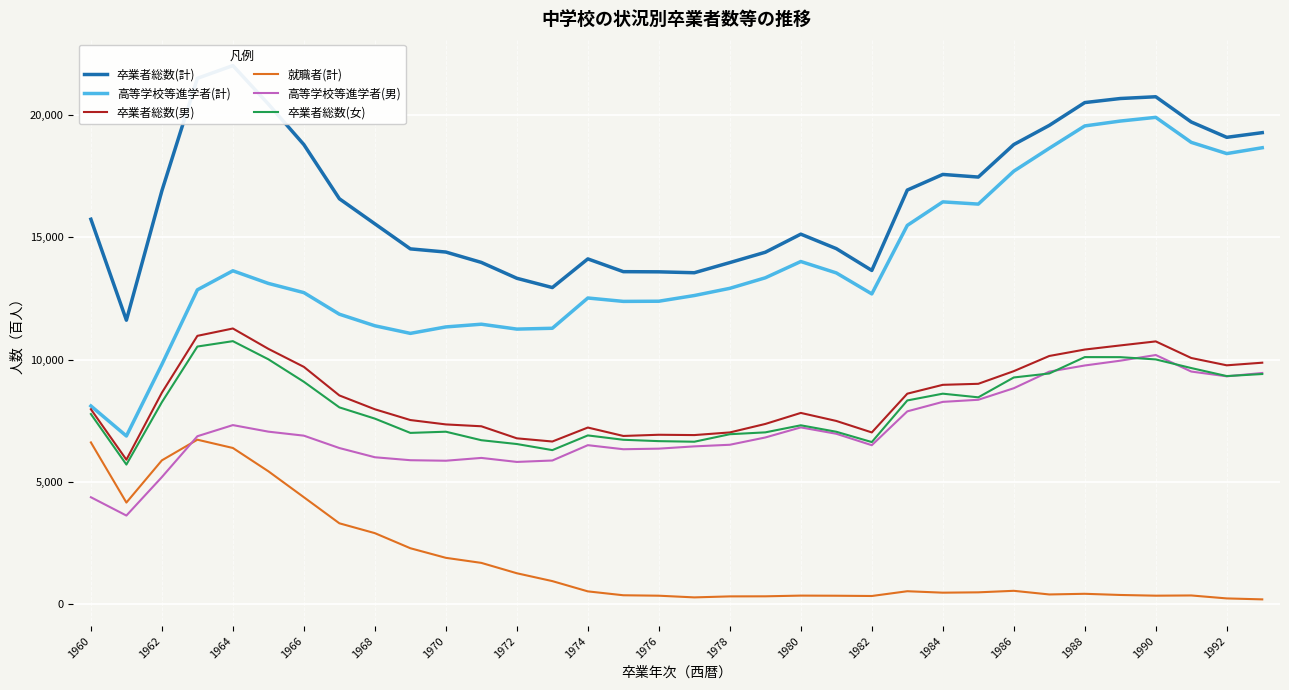

Reading right to left, list all the values displayed in this chart.

卒業者総数(計): 19279	19088	19715	20747	20675	20509	19576	18792	17463	17570	16931	13644	14536	15128	14388	13965	13550	13587	13594	14116	12944	13323	13972	14396	14526	15550	16576	18790	20447	22022	21501	16903	11609	15738
高等学校等進学者(計): 18662	18423	18882	19905	19753	19554	18640	17703	16357	16448	15486	12684	13543	14009	13343	12912	12618	12385	12378	12517	11279	11245	11445	11334	11070	11381	11854	12737	13113	13630	12852	9801	6873	8102
卒業者総数(男): 9871	9764	10063	10742	10577	10409	10146	9525	9008	8966	8604	7019	7489	7817	7366	7019	6911	6924	6875	7219	6648	6778	7271	7347	7526	7966	8532	9700	10437	11270	10969	8646	5904	7967
就職者(計): 192	231	352	343	372	420	393	542	480	466	525	330	341	346	317	314	273	342	360	519	939	1260	1684	1891	2283	2900	3303	4369	5430	6383	6722	5878	4151	6611
高等学校等進学者(男): 9450	9314	9509	10185	9953	9757	9506	8827	8355	8269	7881	6497	6964	7225	6813	6515	6449	6356	6332	6498	5871	5813	5977	5862	5883	6004	6381	6887	7051	7319	6864	5194	3620	4369
卒業者総数(女): 9408	9324	9652	10005	10098	10100	9430	9267	8455	8604	8327	6625	7047	7311	7022	6946	6639	6663	6719	6897	6296	6545	6701	7049	7000	7584	8044	9090	10010	10752	10532	8257	5705	7771